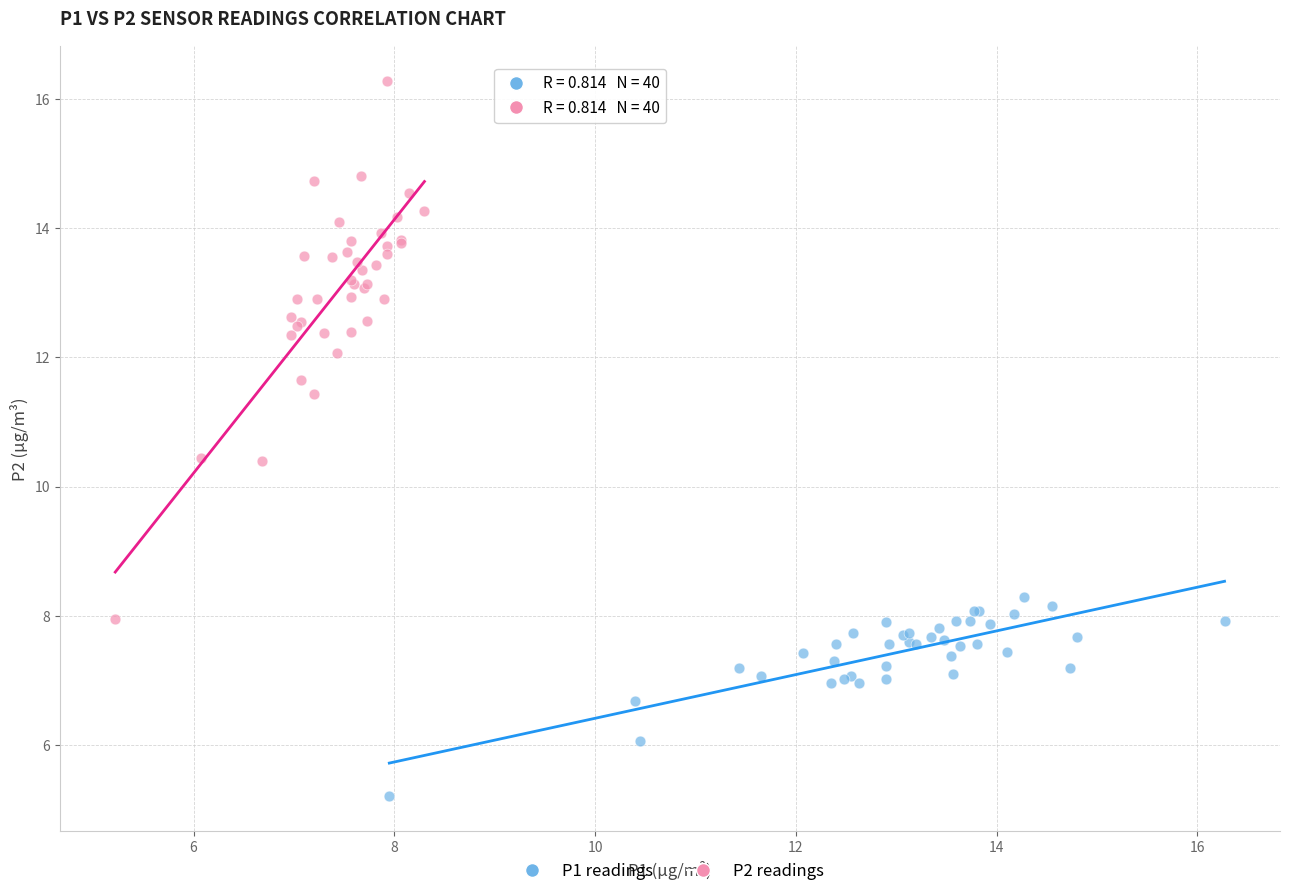

Which series has the largest Y range (max minus min)?

P2 readings